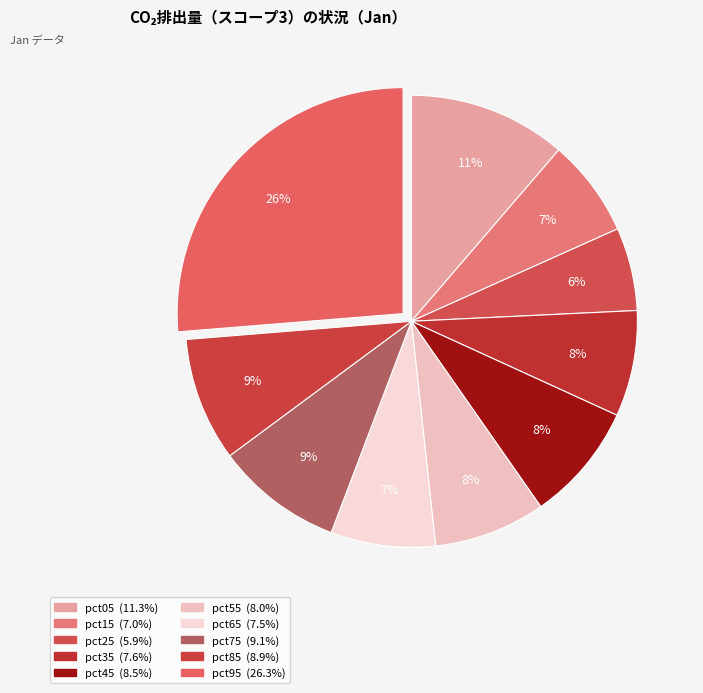

To the nearest percent, what is the average slice percentage?

10%